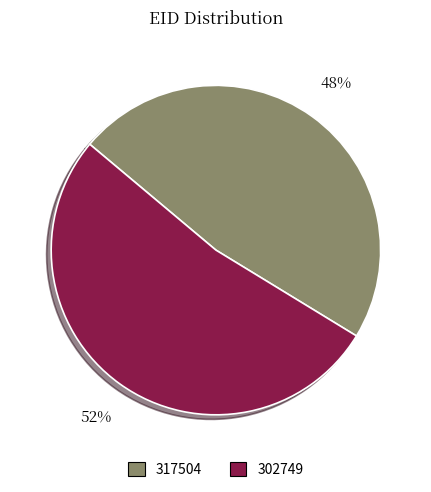

Is it true that 302749 is 44% of the pie?

False